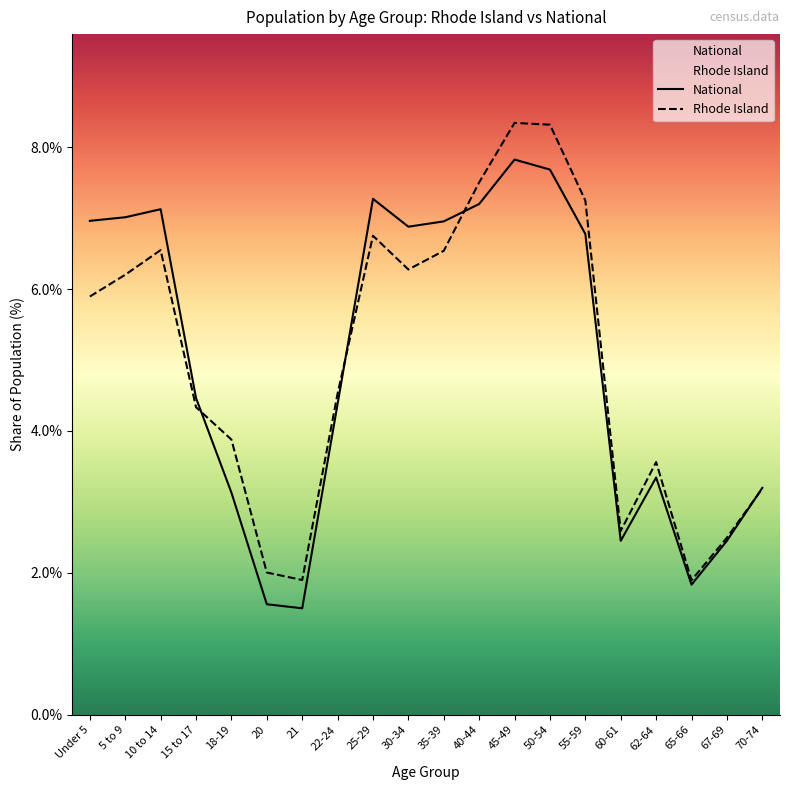

Reading right to left, list all the values displayed in this chart.

Rhode Island: 3.2	2.5	1.9	3.6	2.6	7.2	8.3	8.3	7.5	6.5	6.3	6.8	4.5	1.9	2.0	3.9	4.3	6.5	6.2	5.9
National: 3.2	2.5	1.8	3.3	2.5	6.8	7.7	7.8	7.2	7.0	6.9	7.3	4.4	1.5	1.6	3.1	4.5	7.1	7.0	7.0